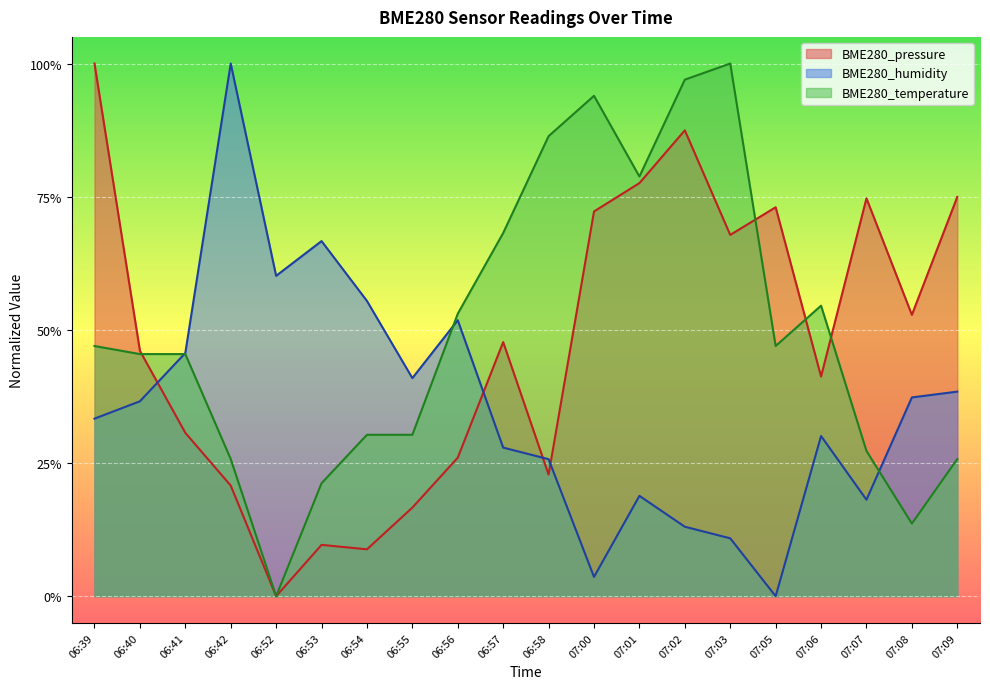

The value of BME280_temperature at 06:42 is 0.3. True or false?

True